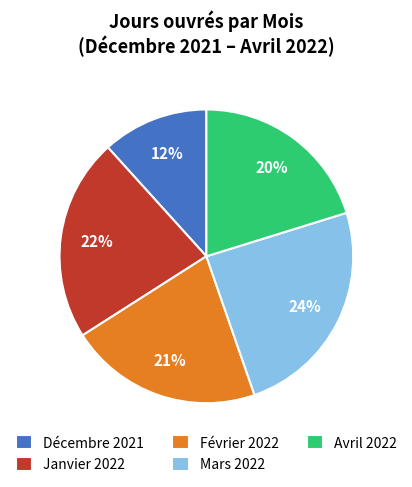

Does any single category account for the majority?

No